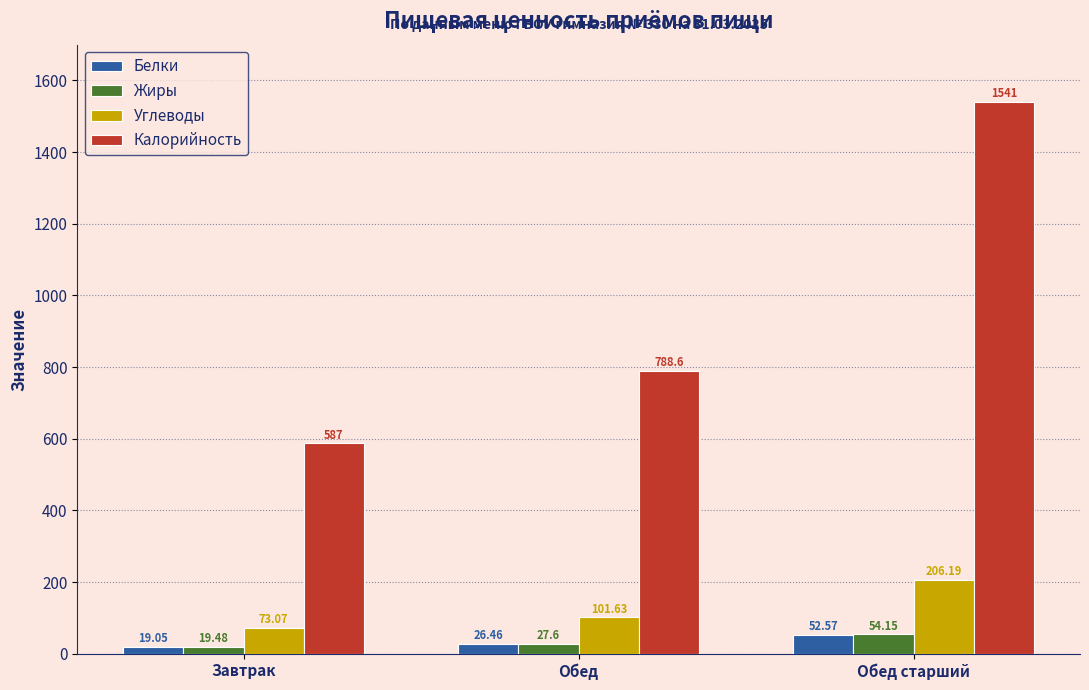

Where is Углеводы nearest to the value 139?

Обед